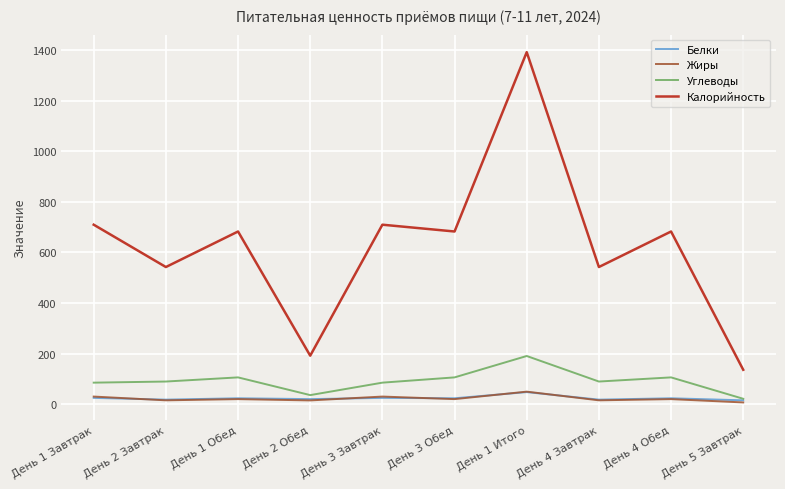

True or false: Калорийность and Жиры cross at least once.

False